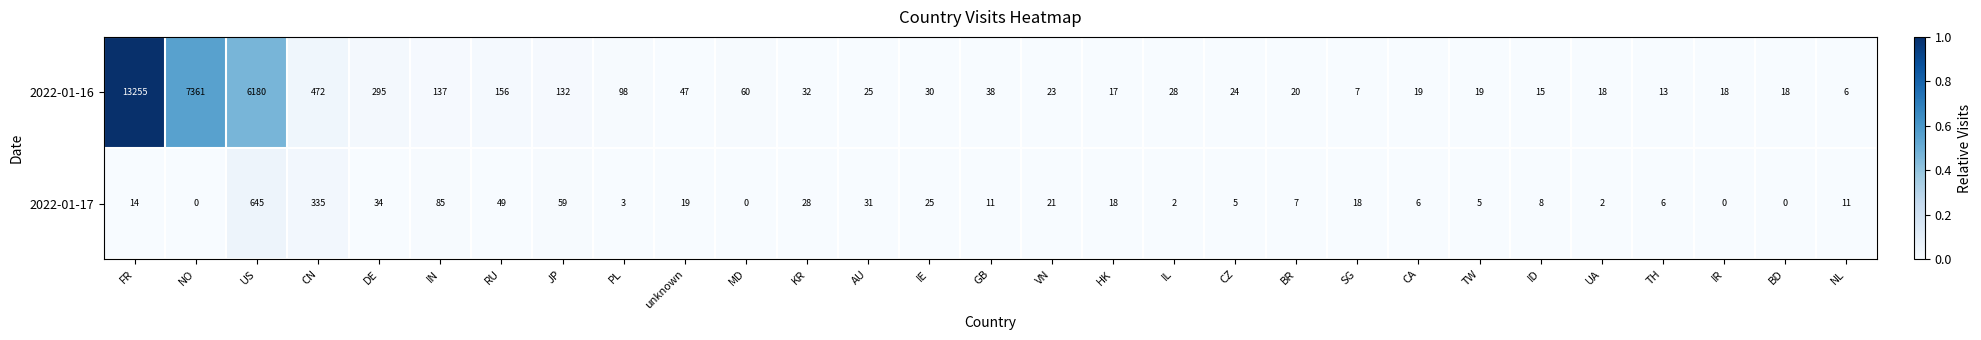

The 2022-01-16 series shows 137 at IN. True or false?

True